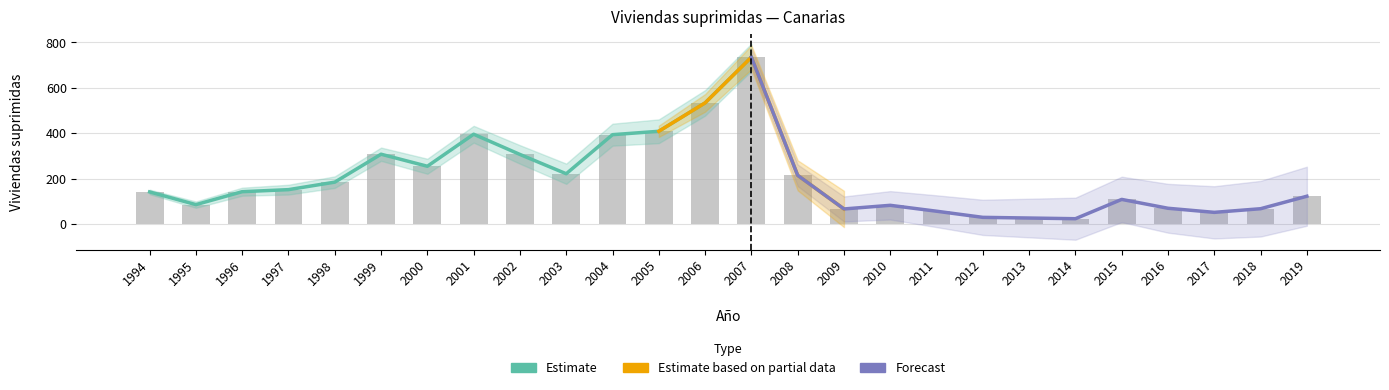

Where does the data first go above 142?

1997